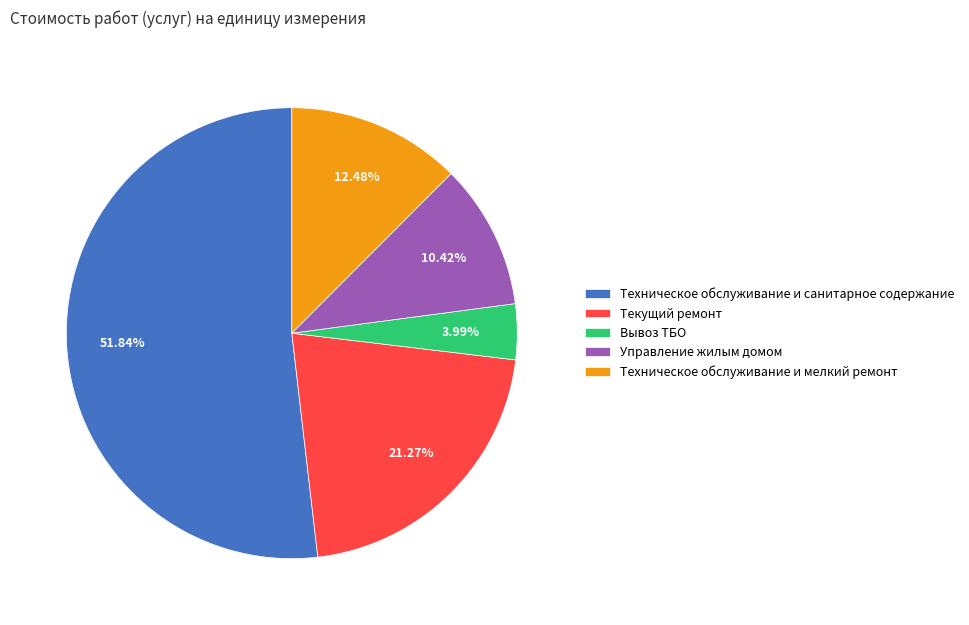

Rank the categories by value from lowest to highest.

Вывоз ТБО, Управление жилым домом, Техническое обслуживание и мелкий ремонт, Текущий ремонт, Техническое обслуживание и санитарное содержание